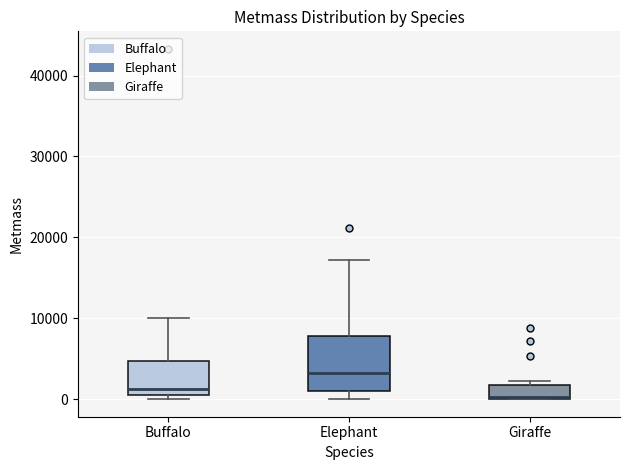

Which box's median line is the highest?

Elephant